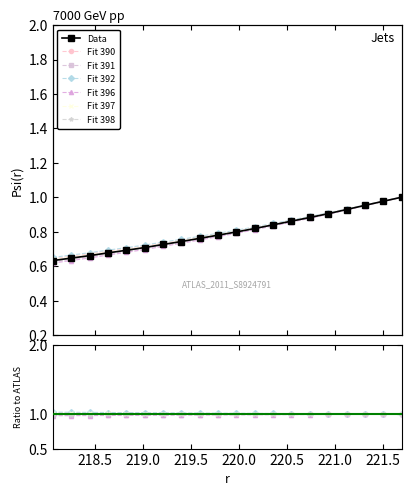

What is the change in value from 219.589 to 221.1174?

+0.2